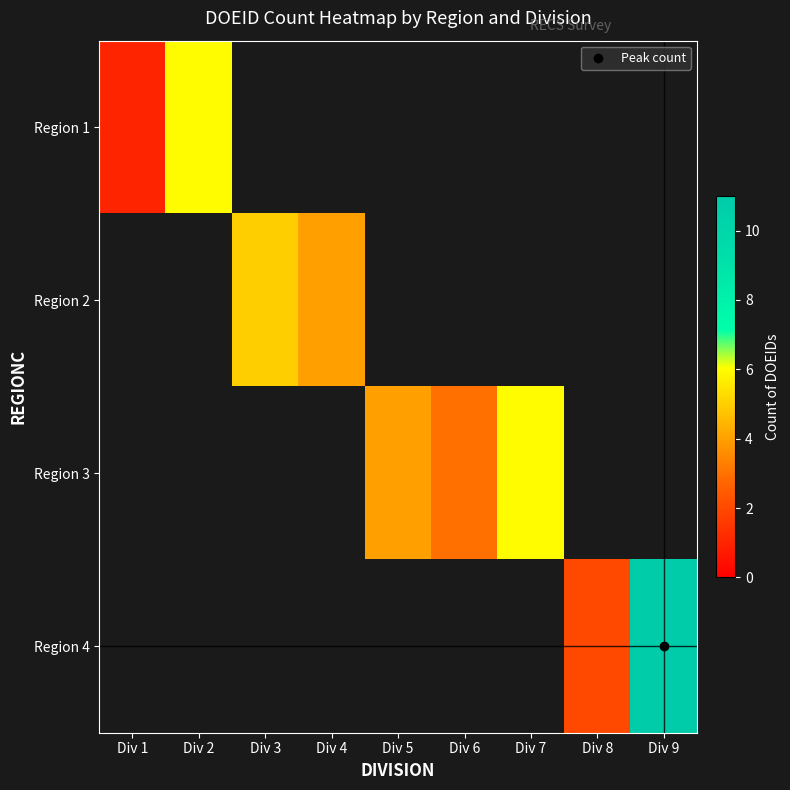

At how many categories does at least one series exceed 5?

3